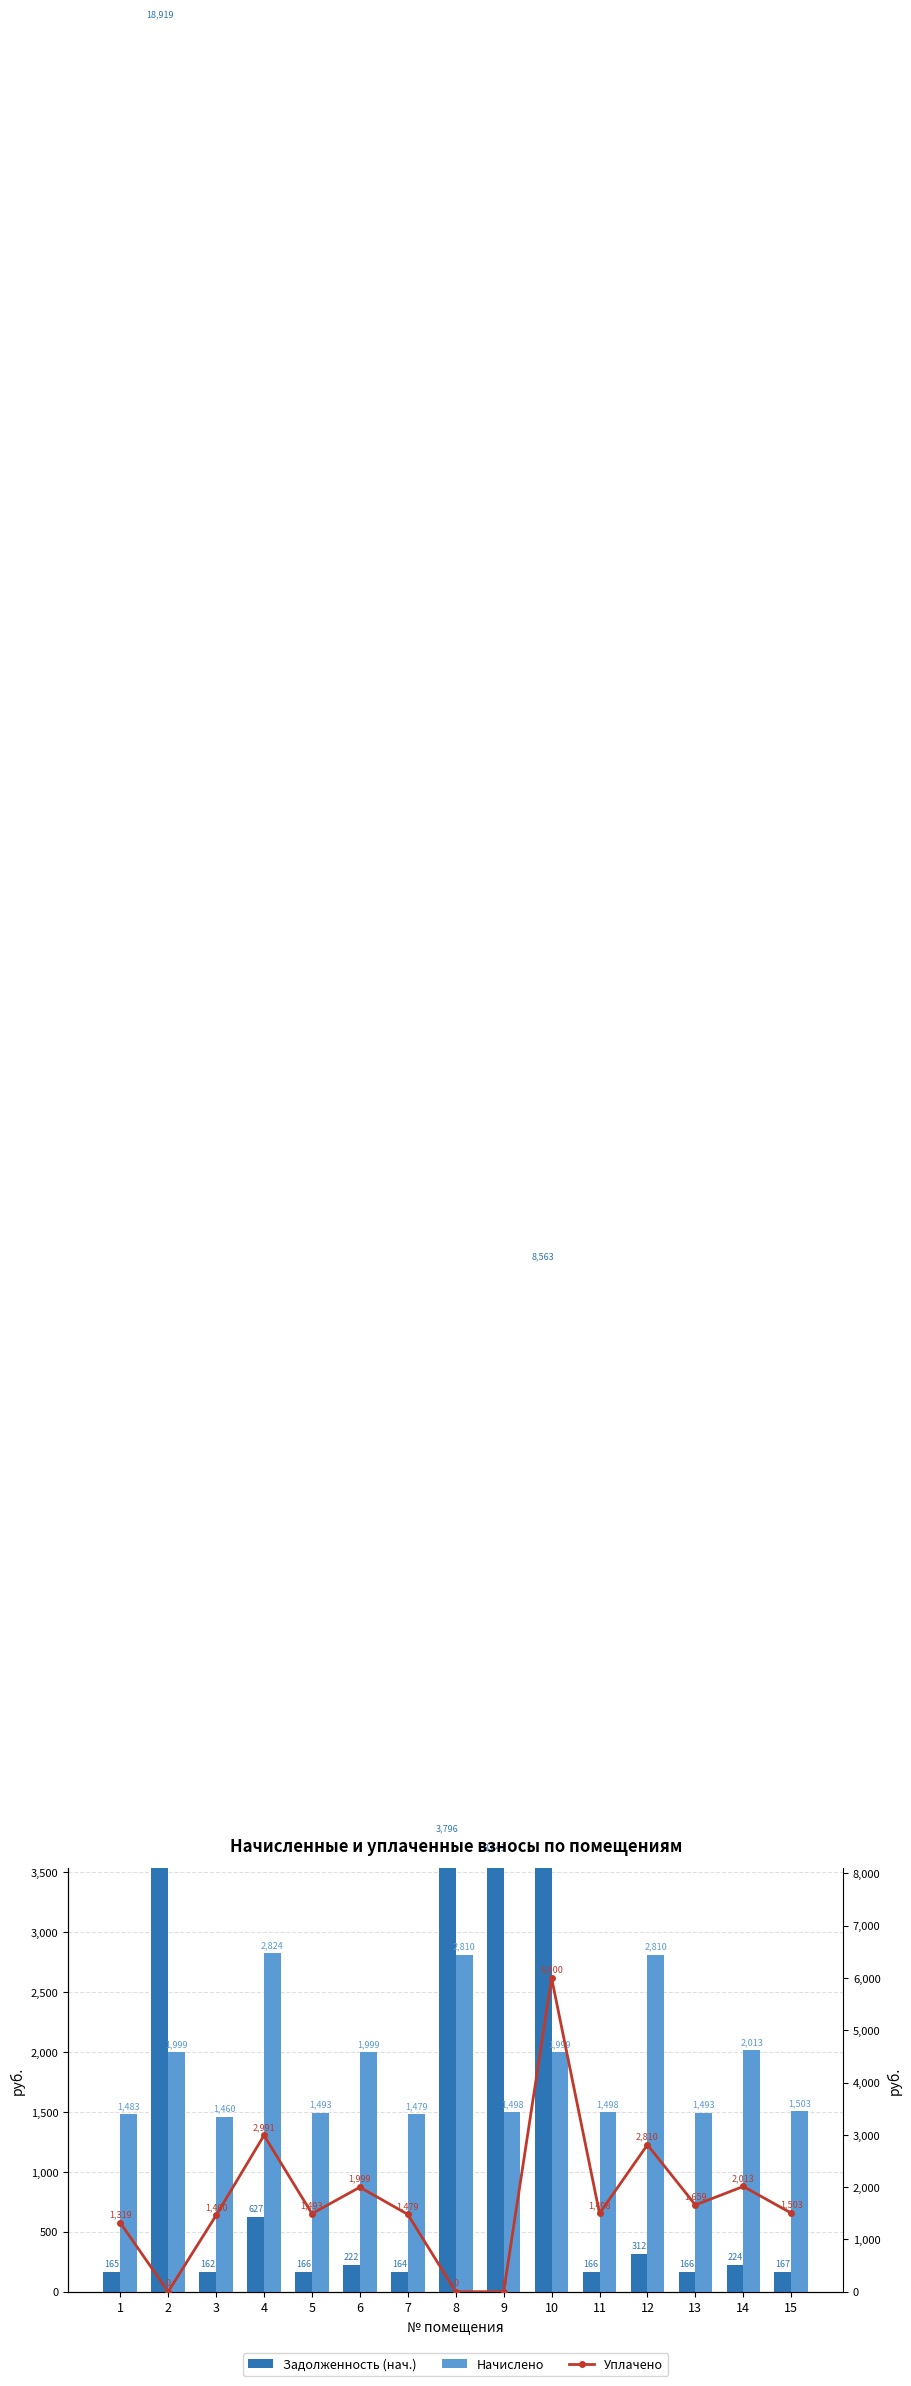

What is the difference between the maximum and minimum values in the Задолженность (нач.) series?

18756.7